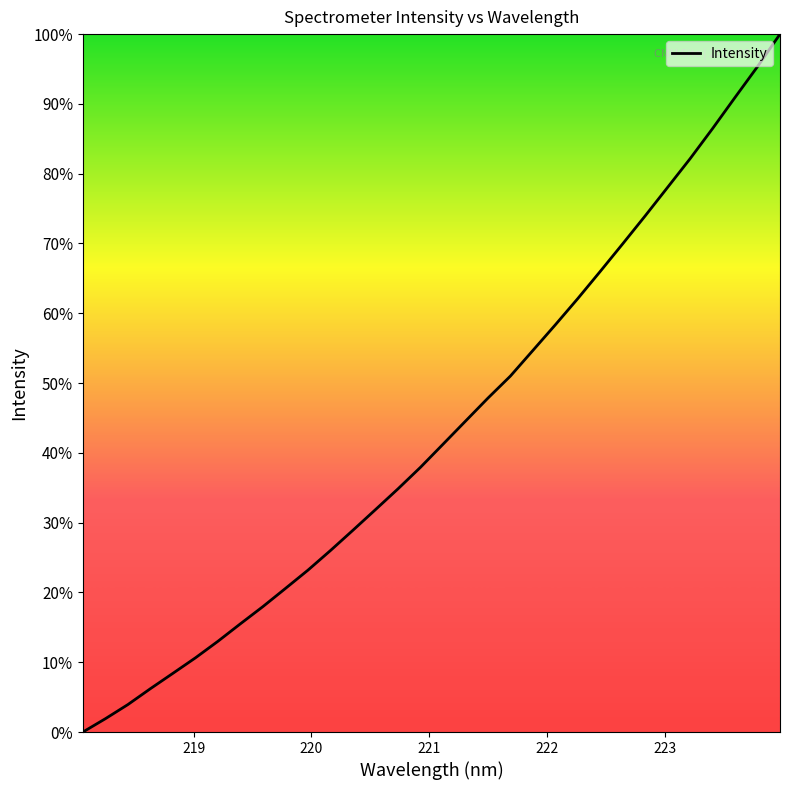

What is the average value?

43.2